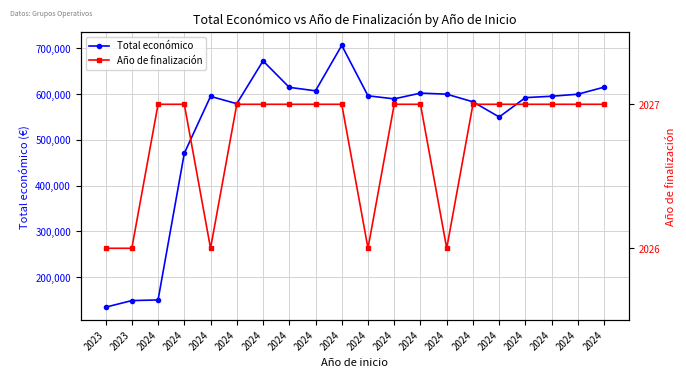

True or false: Total económico has more than 2 points higher than both neighbors.

True